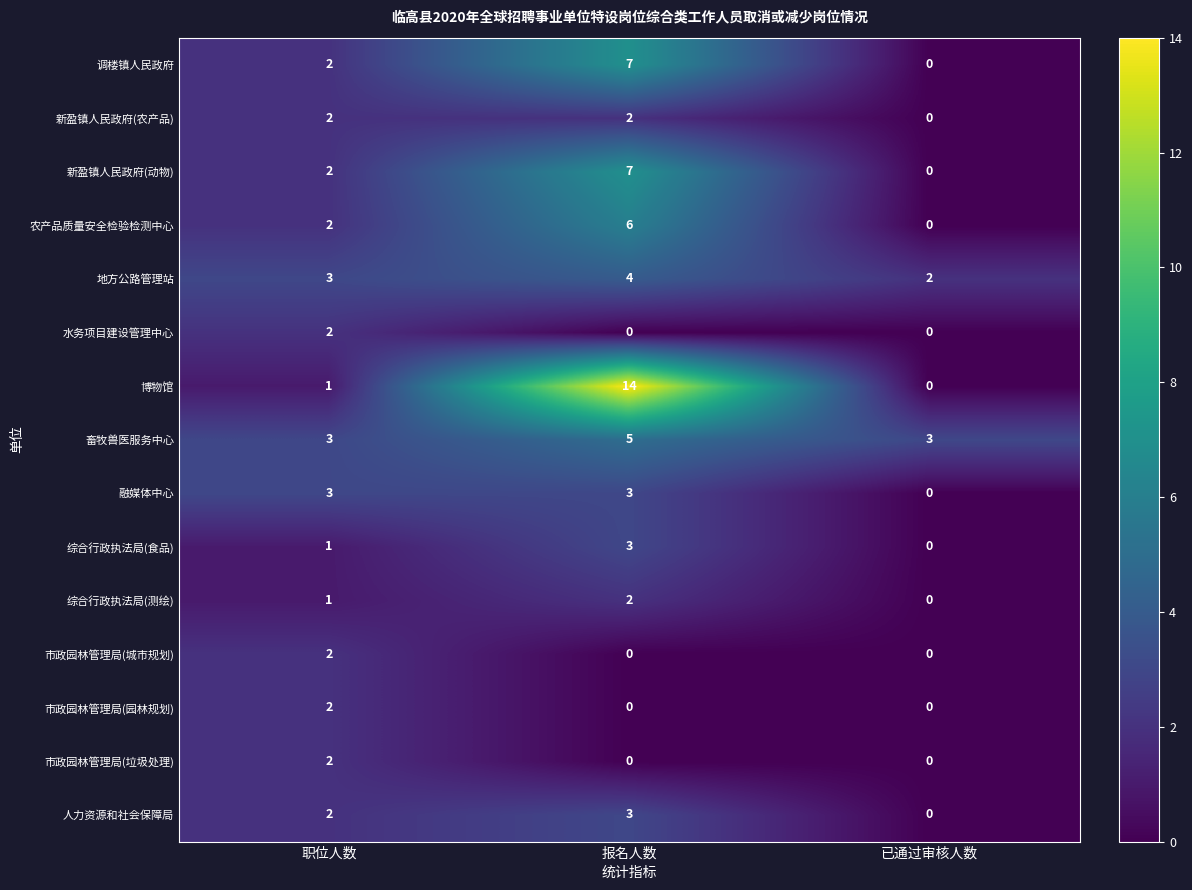

Which series has the largest total across all categories?

博物馆